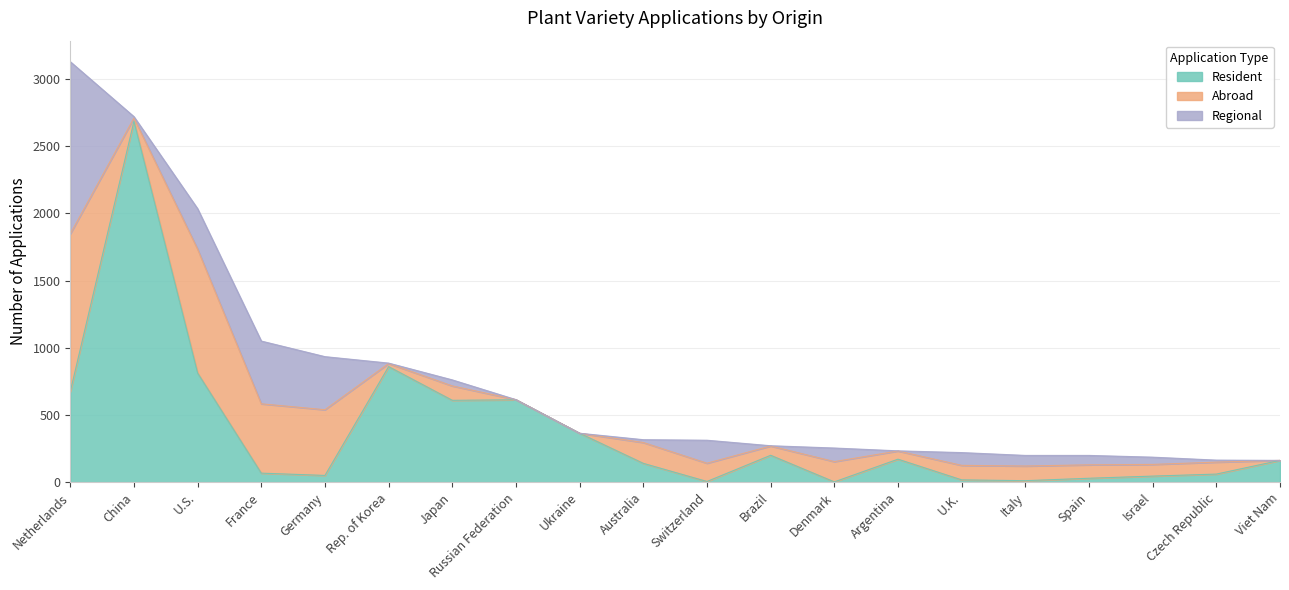

In Resident, how many points are lower than both neighbors (excluding endpoints)?

5